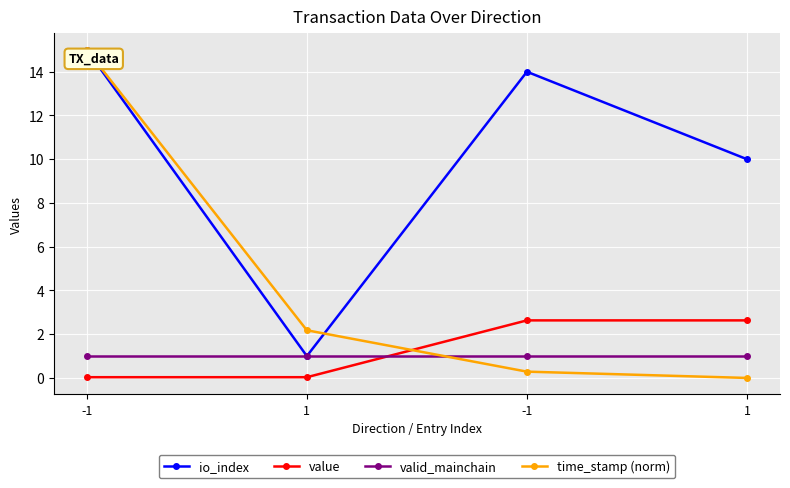

How many lines are shown in the chart?

4